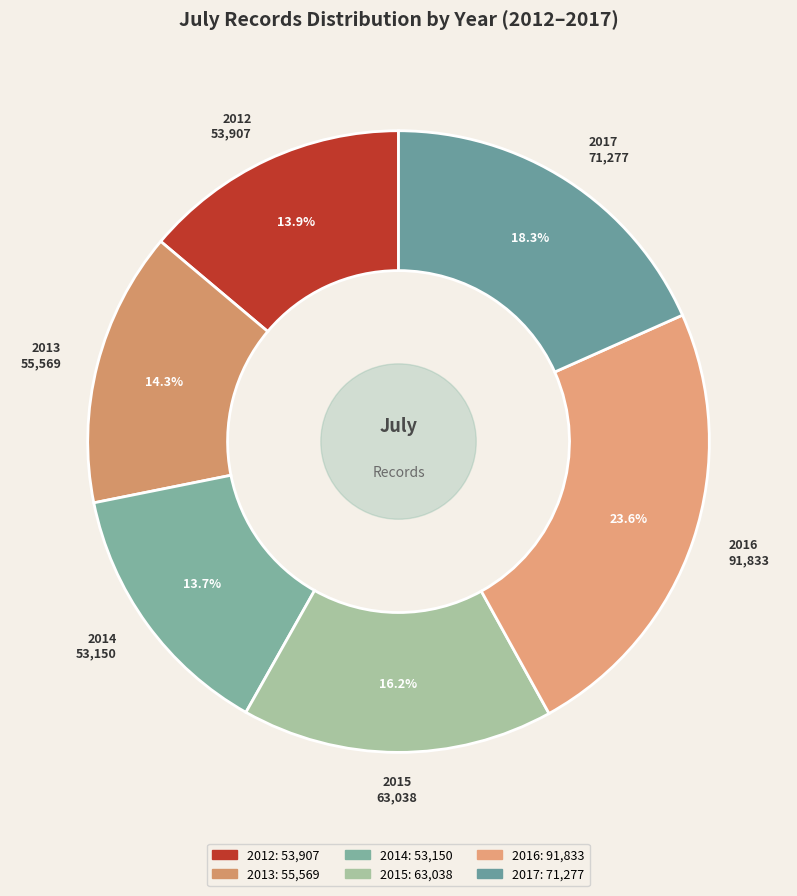

Do 2013 and 2016 together represent more than half of the pie?

No